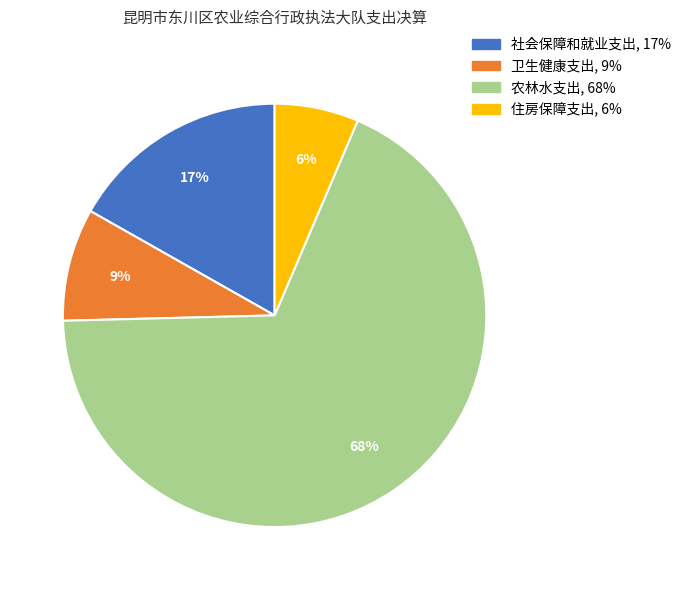

What percentage is the 卫生健康支出 slice, to the nearest percent?

9%